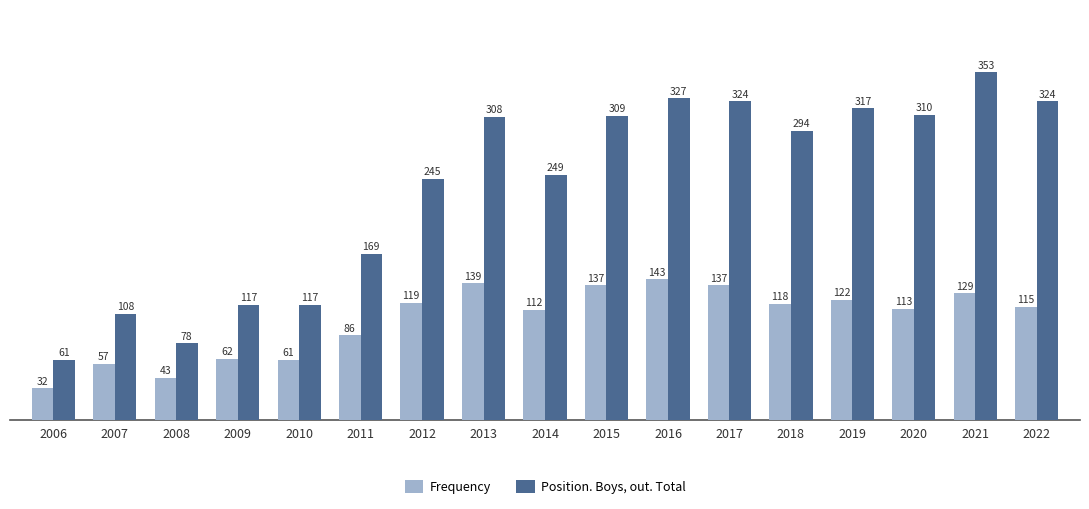

Where is Frequency nearest to the value 87?

2011